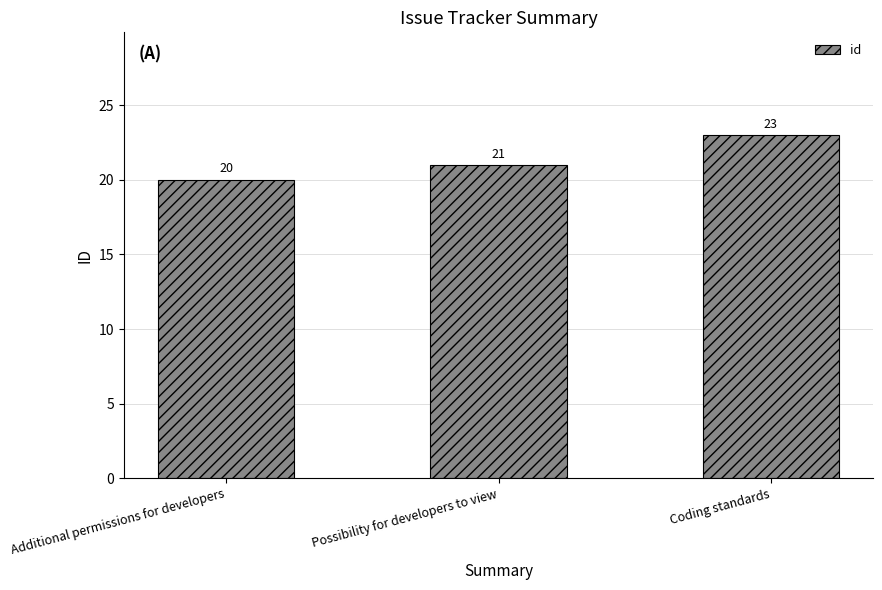

List the labels in order of value, largest first.

Coding standards, Possibility for developers to view, Additional permissions for developers